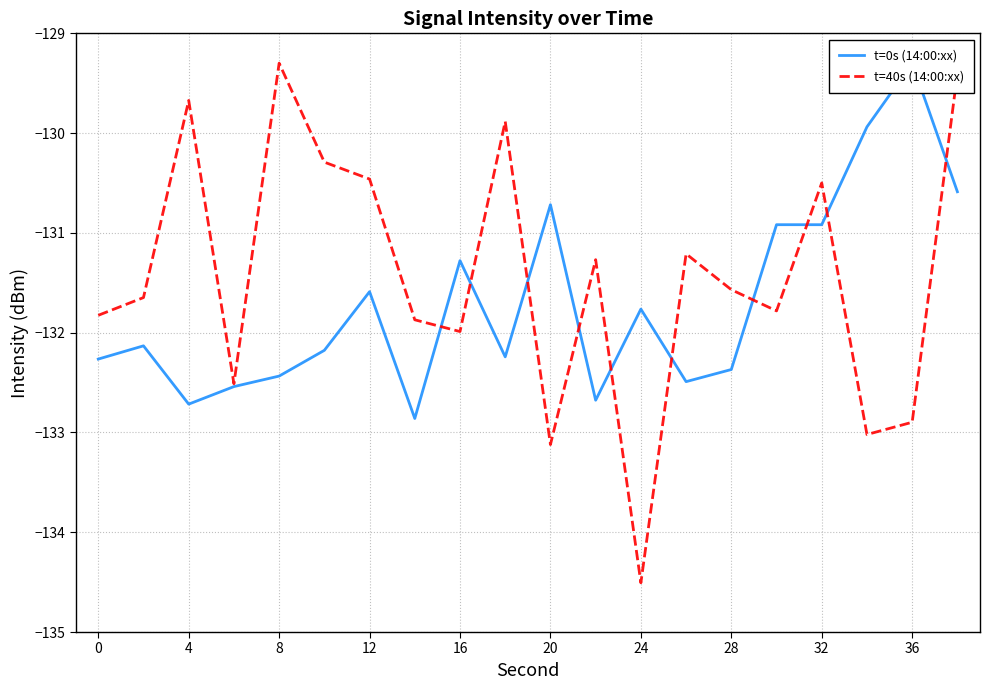

What is the highest value of the t=40s (14:00:xx) series?

-129.3